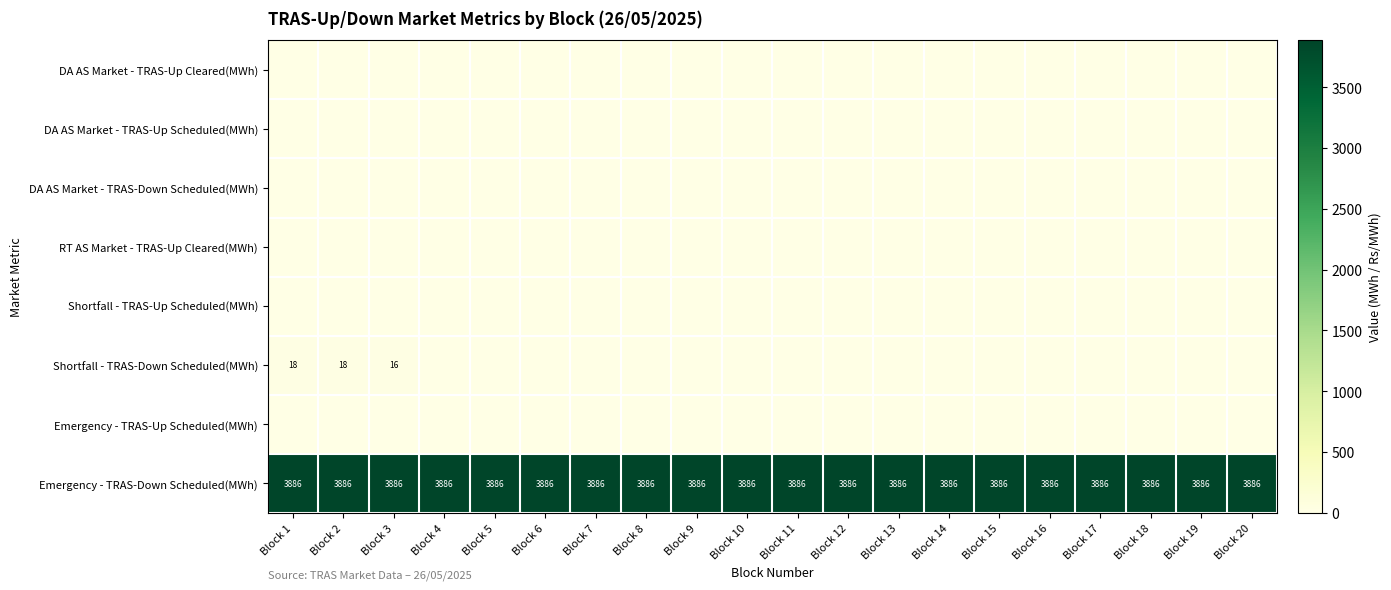

What is the highest value of the Emergency - TRAS-Down Scheduled(MWh) series?

3886